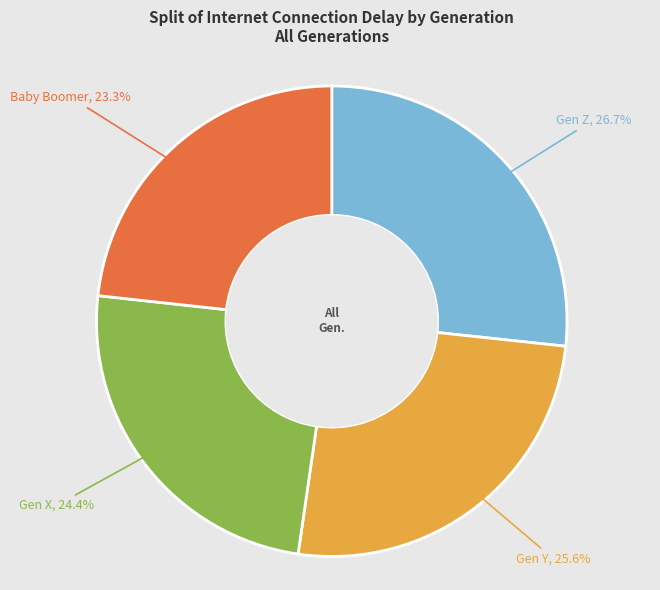

Does any single category account for the majority?

No